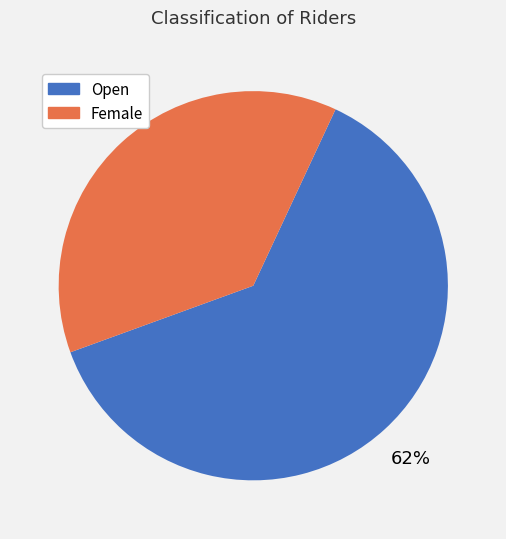

To the nearest percent, what is the average slice percentage?

50%